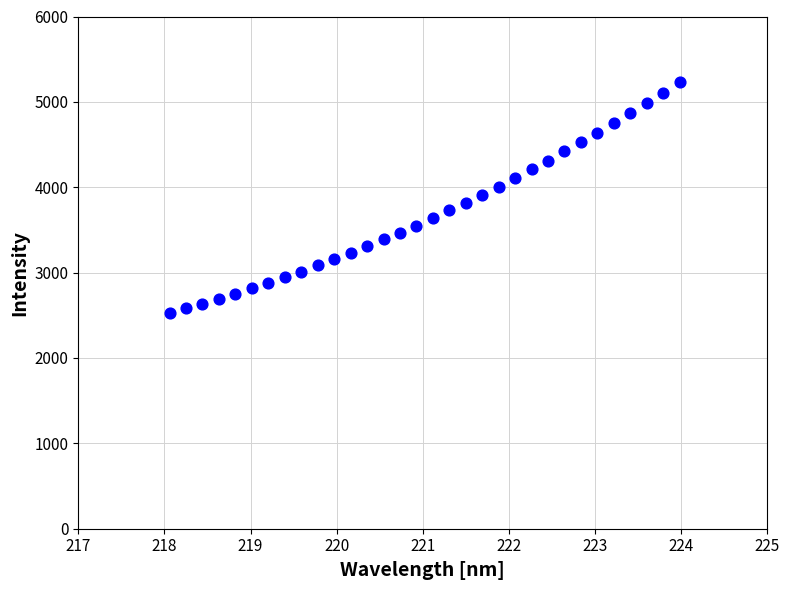

What is the range of Y values (max minus min)?

2700.4